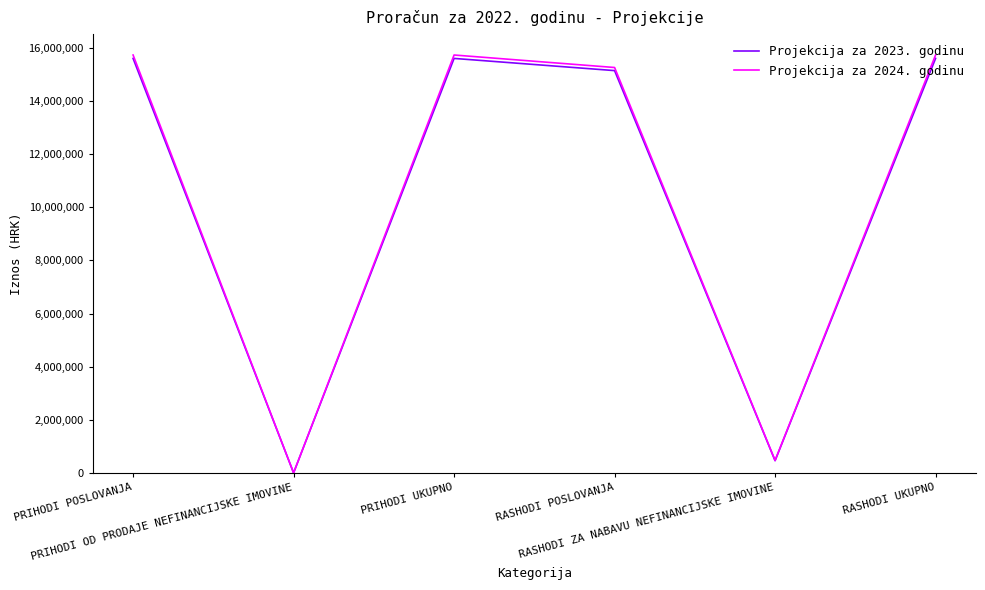

What is the total value across all series at RASHODI UKUPNO?

31342526